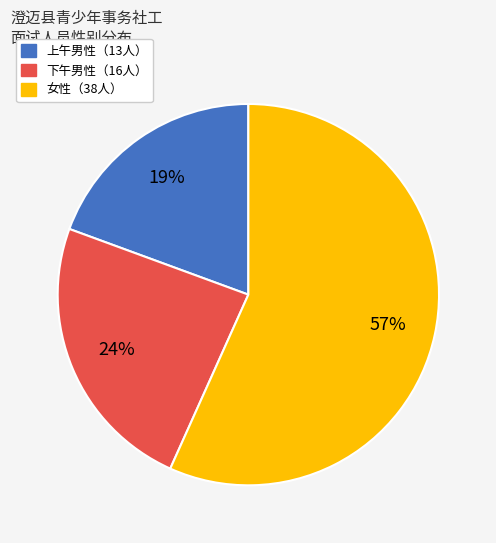

To the nearest percent, what is the average slice percentage?

33%